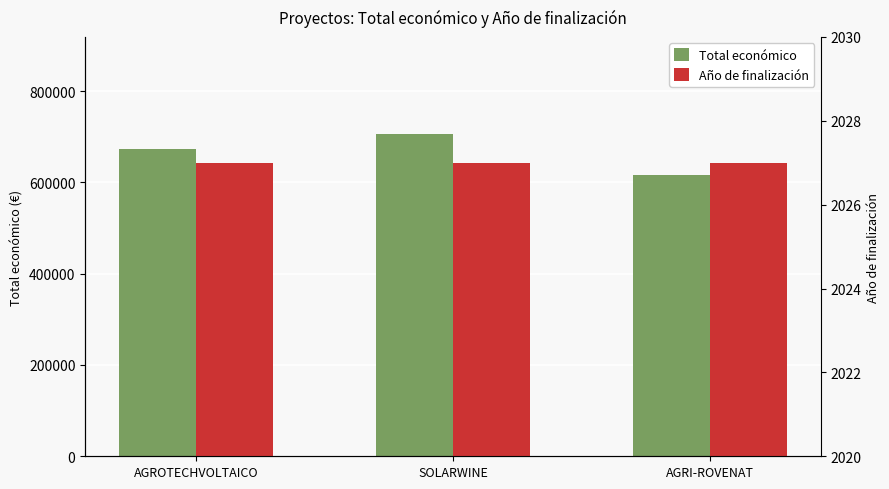

What is the greatest value displayed?

706697